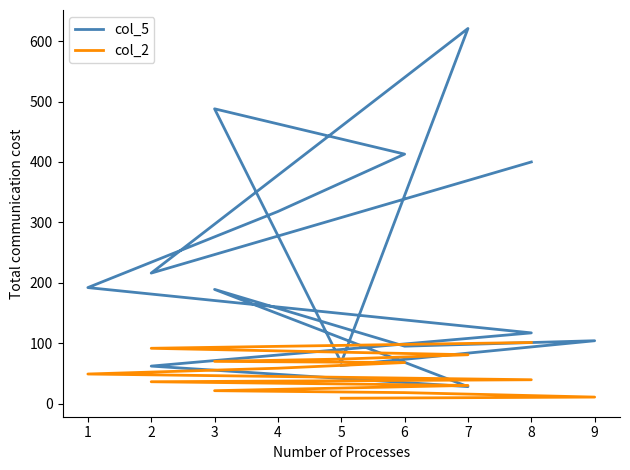

Which series ends up on top after the final intersection of col_5 and col_2?

col_5